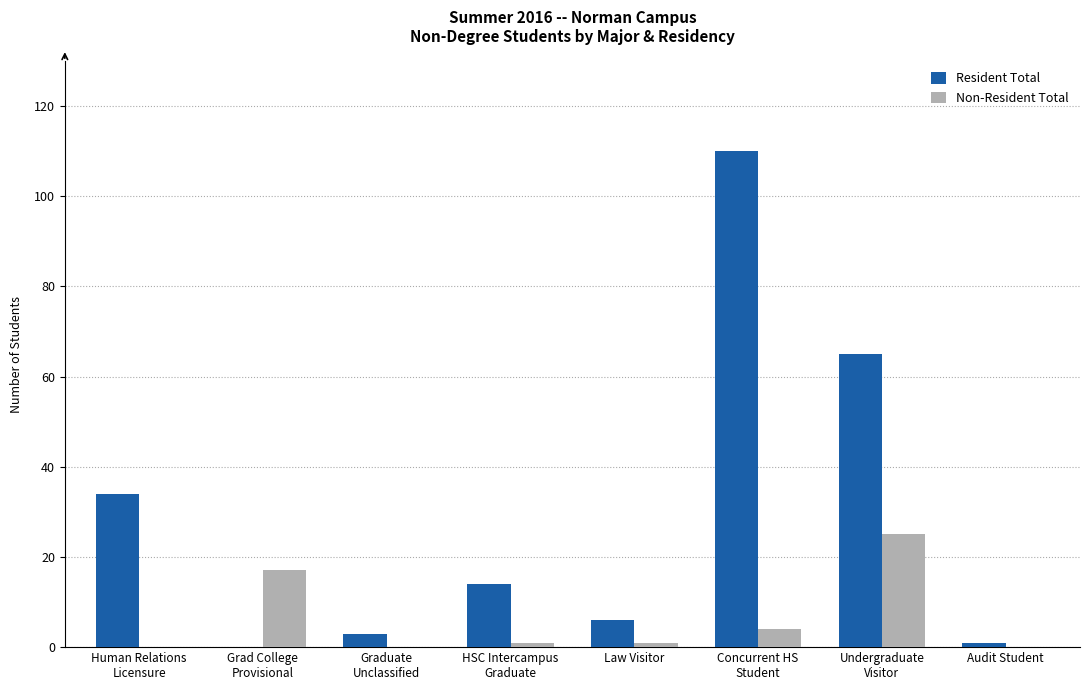

How many groups of bars are there?

8